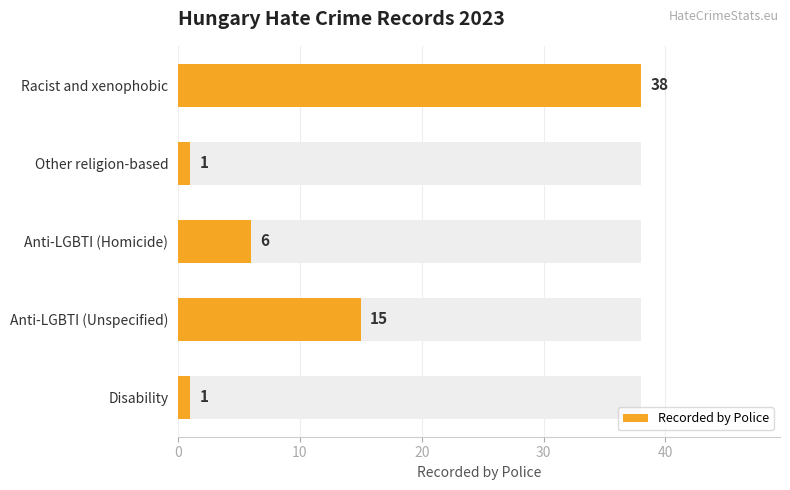

True or false: the data shows 9 at Anti-LGBTI (Homicide).

False